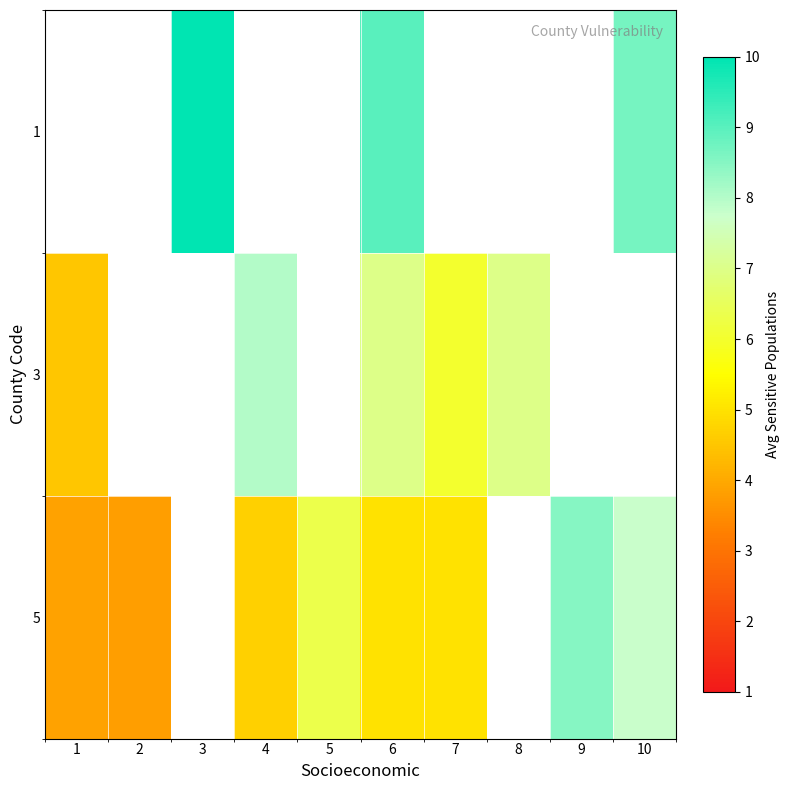

What is the lowest value of the 5 series?

3.8